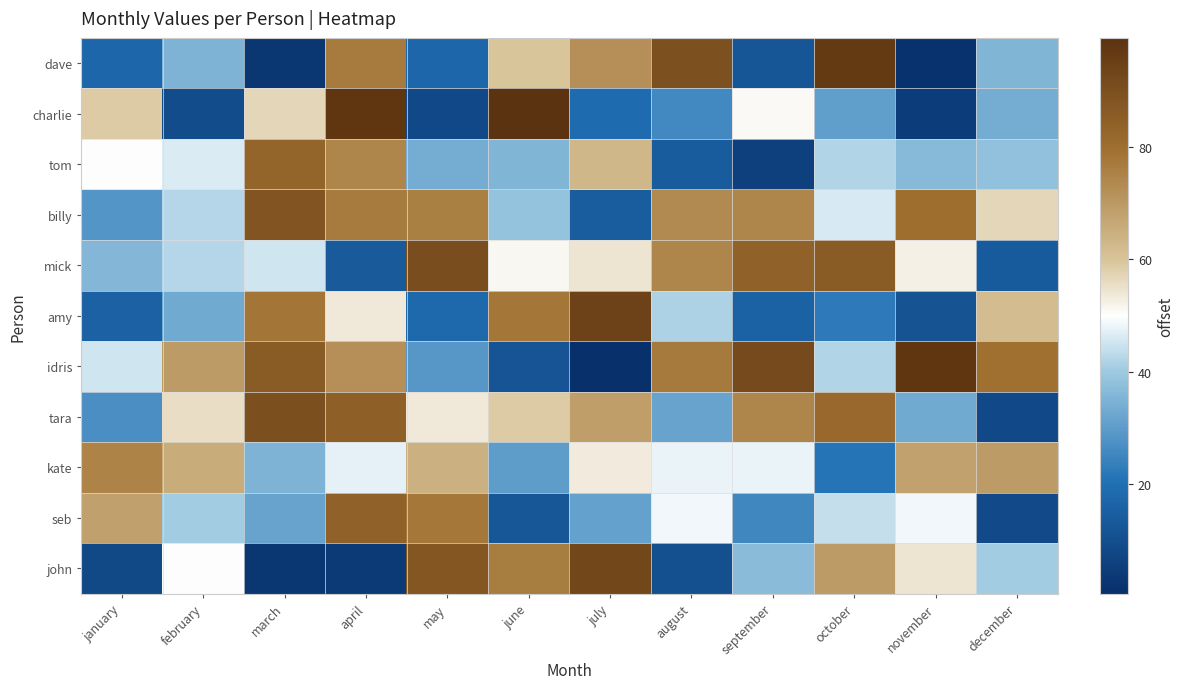

List the series in order of their peak value, highest first.

charlie, idris, dave, amy, john, mick, tara, billy, seb, tom, kate